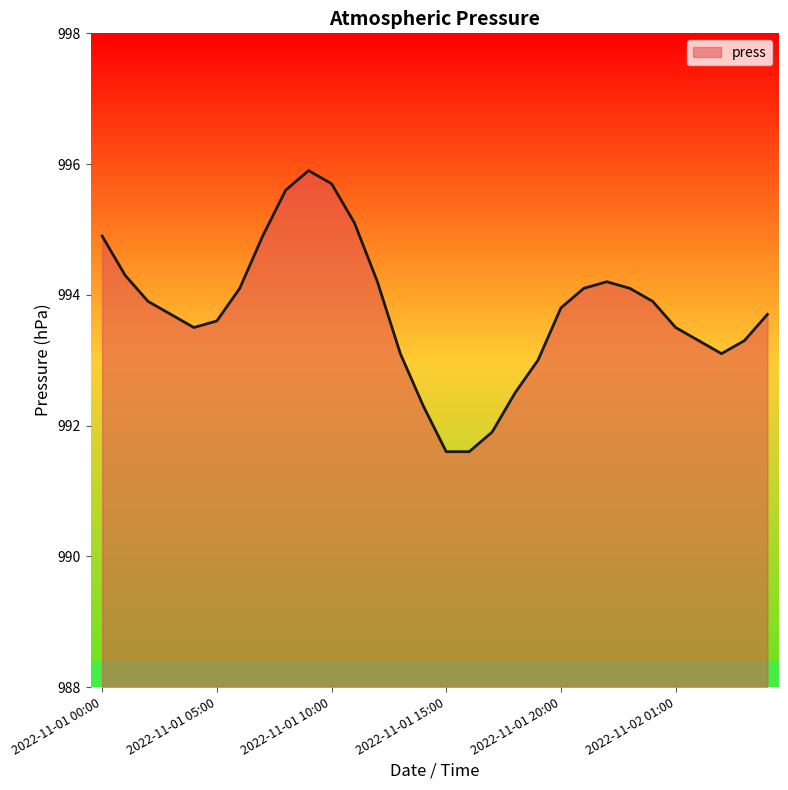

What is the difference between the maximum and minimum values?

4.3